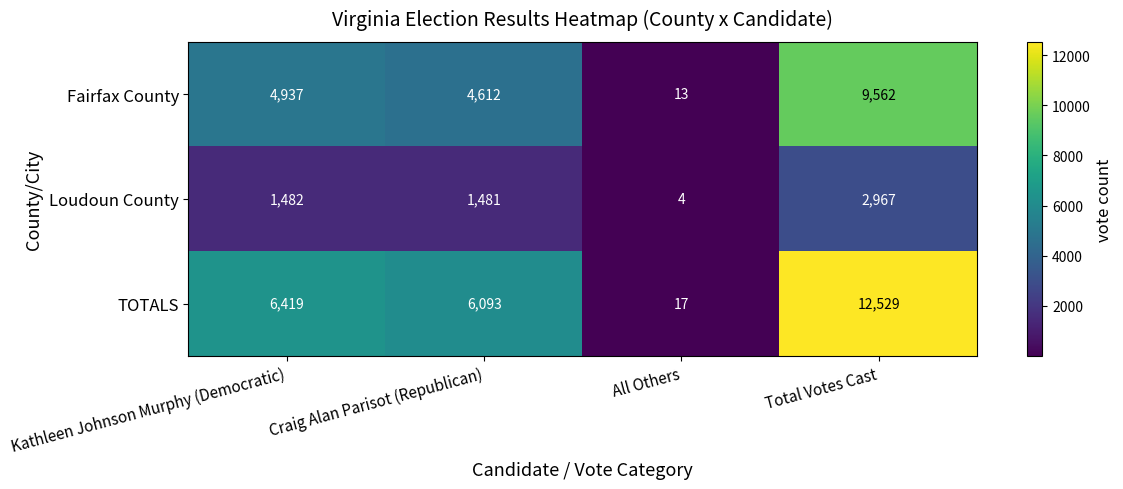

Which category has the highest value across all series?

Total Votes Cast